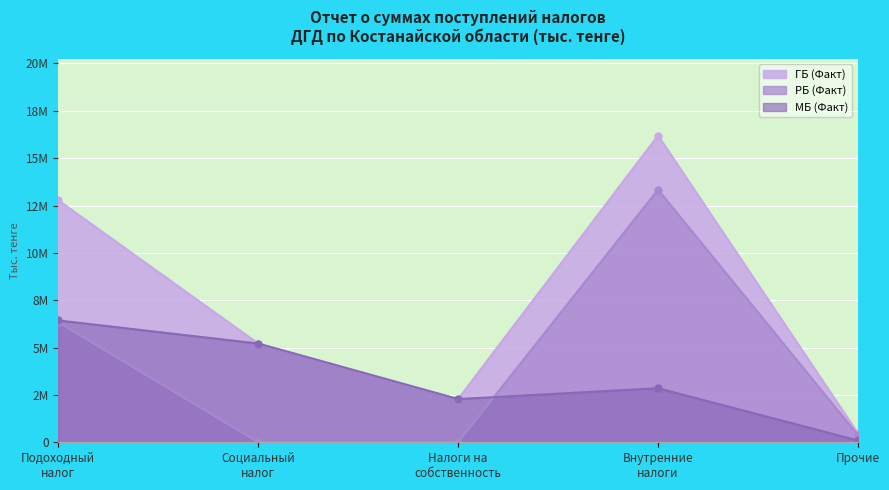

How many values in РБ (Факт) are above zero?

3